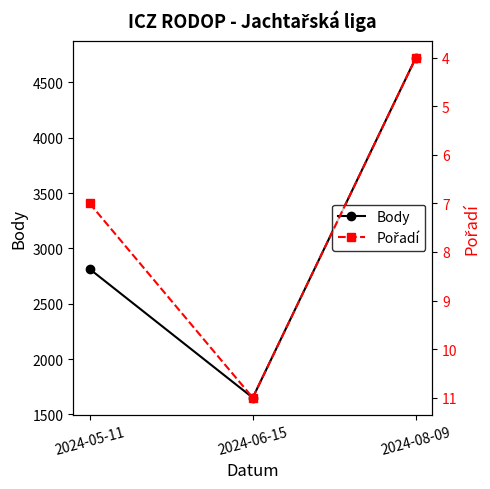

How many distinct data groups are displayed?

2